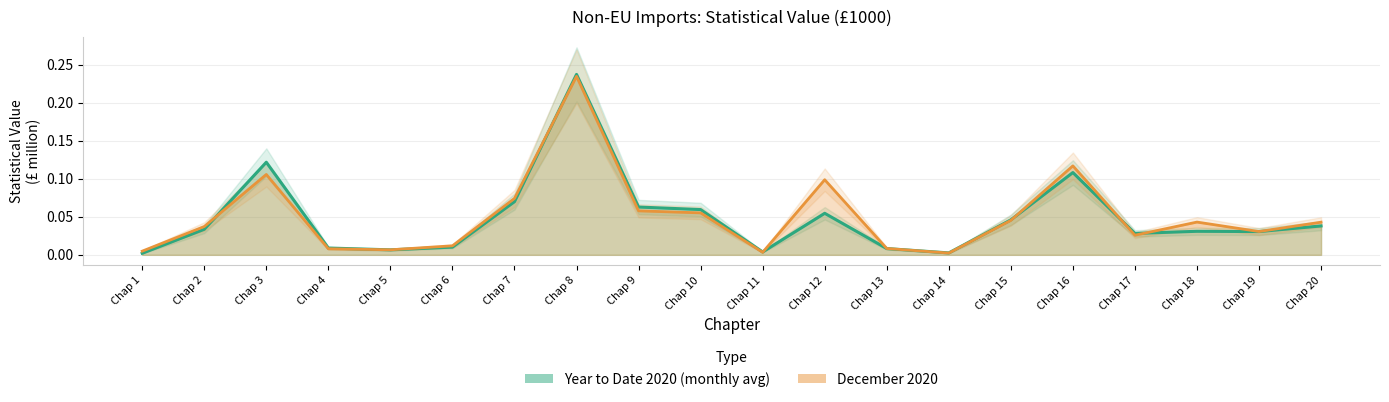

How many lines are shown in the chart?

2